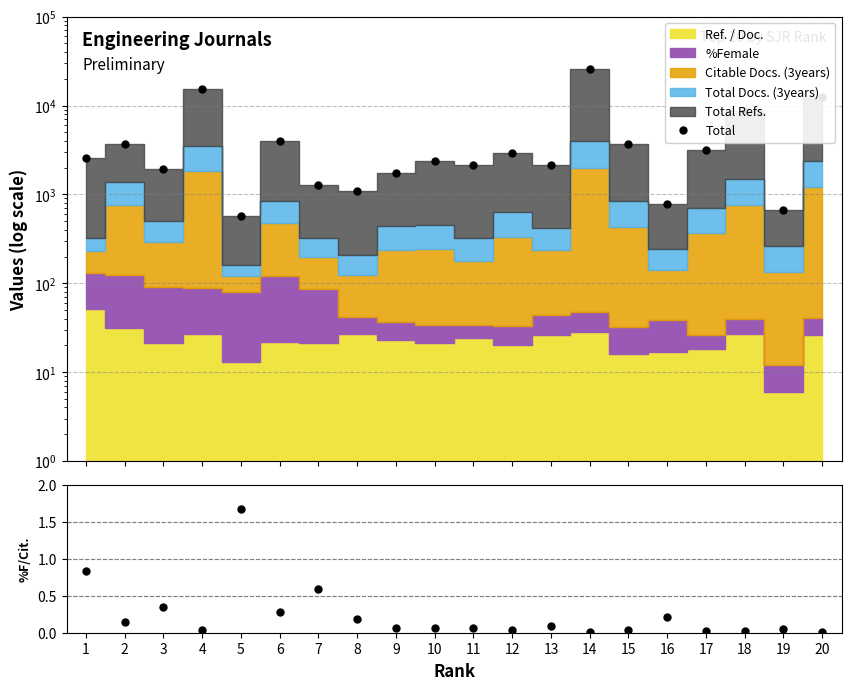

How many categories are shown in the chart?

20